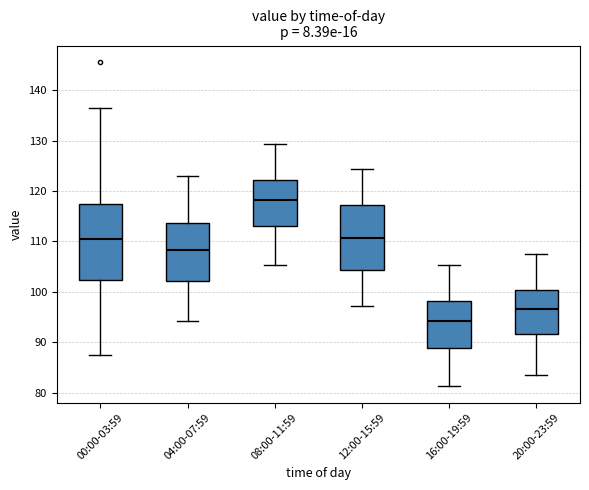

Which box has the lowest median line?

16:00-19:59